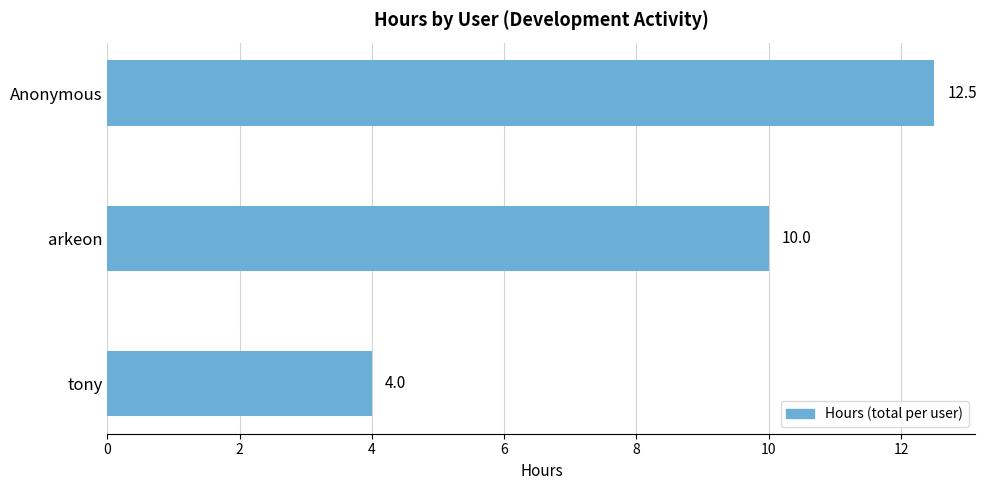

What is the greatest value displayed?

12.5